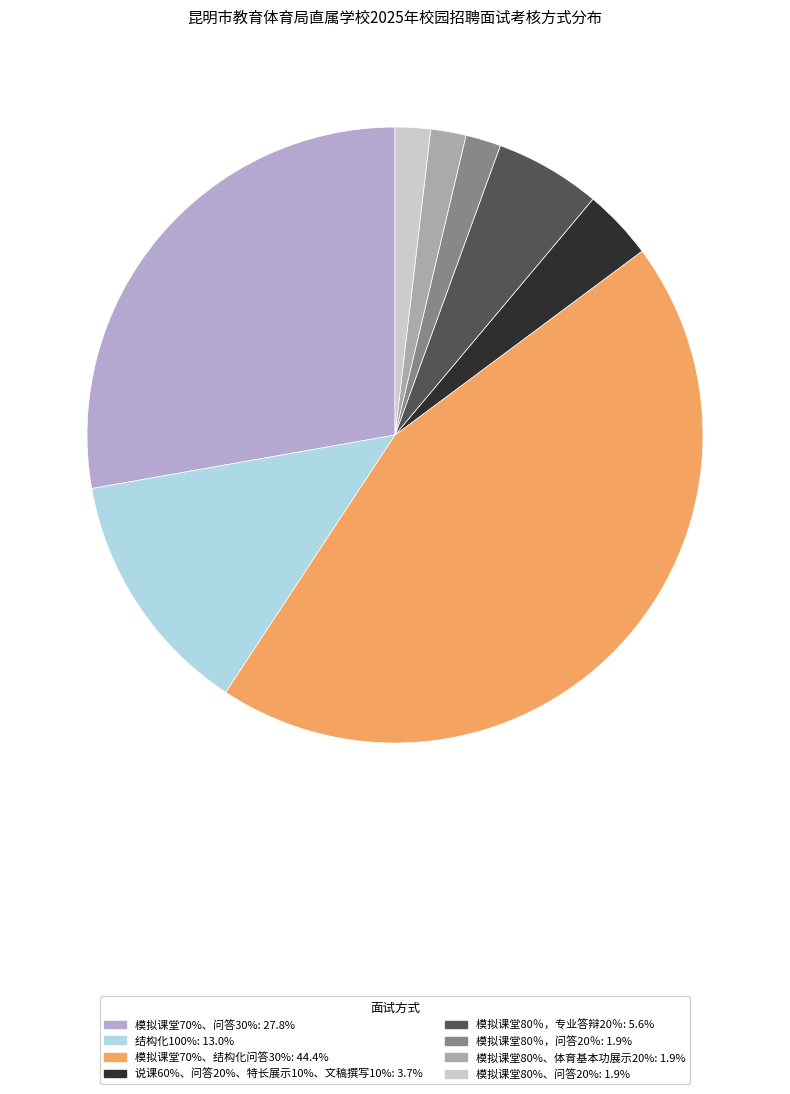

Count the number of slices in the pie.

8